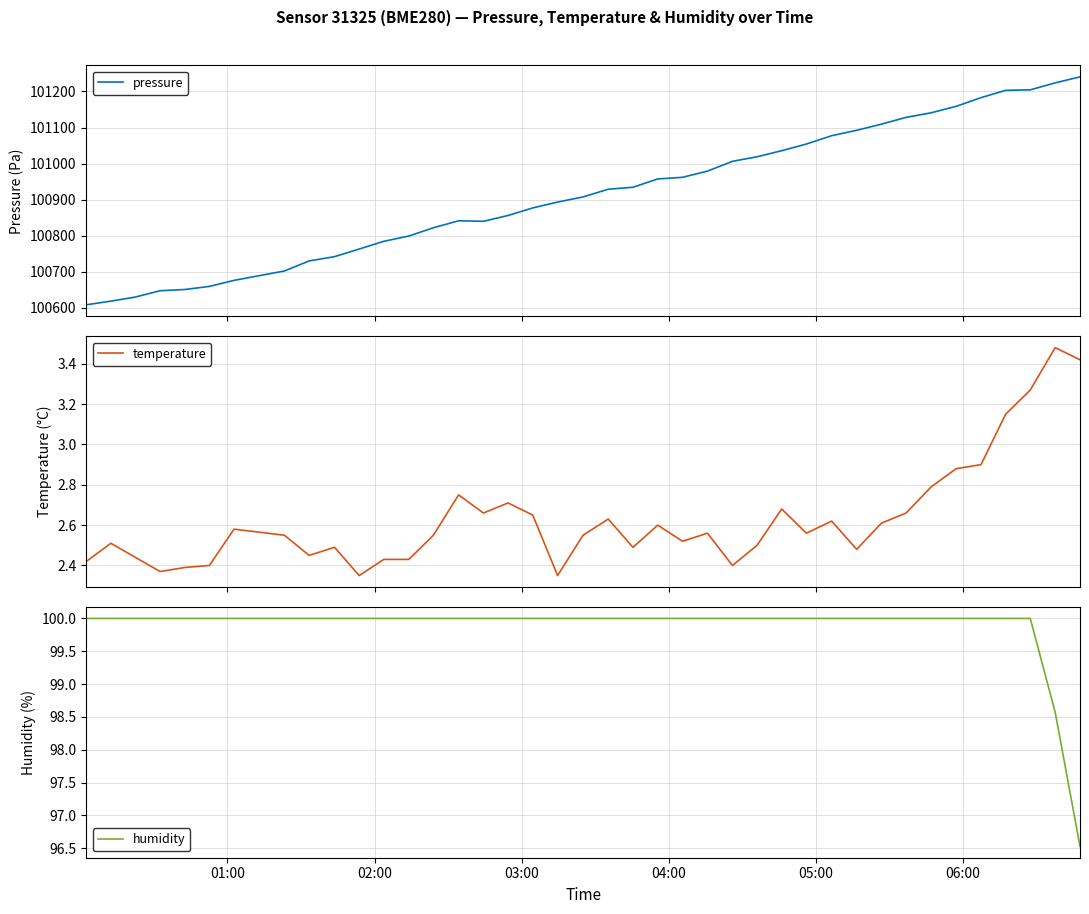

What are all the series names shown in the legend?

pressure, temperature, humidity